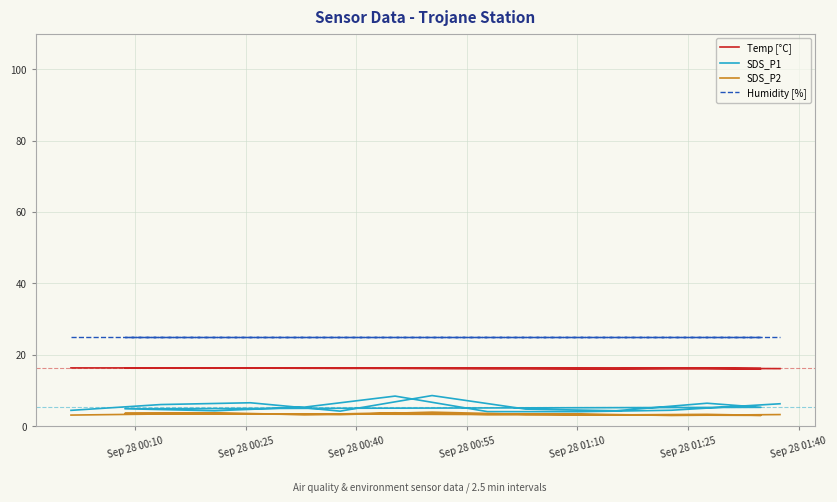

What is the value of the Humidity [%] point at the 2nd from the left?

25.0